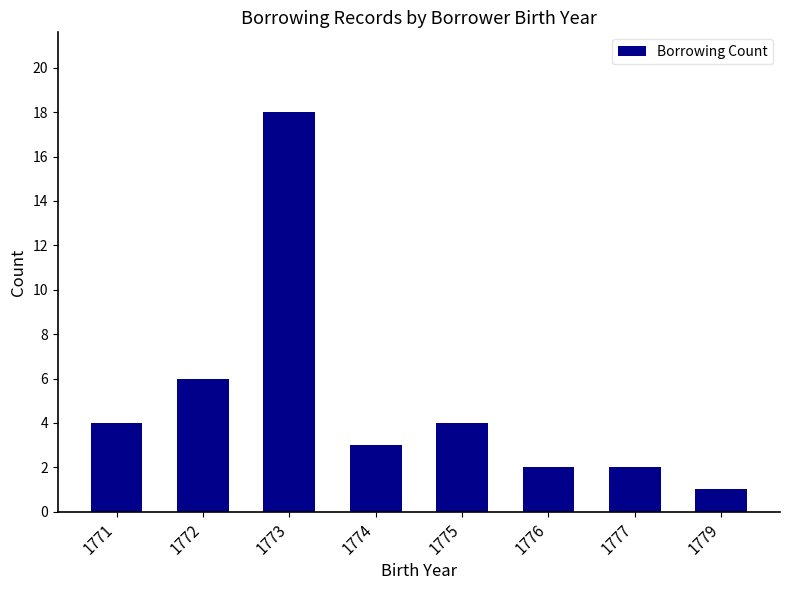

Is it true that the value at 1772 is 10?

False